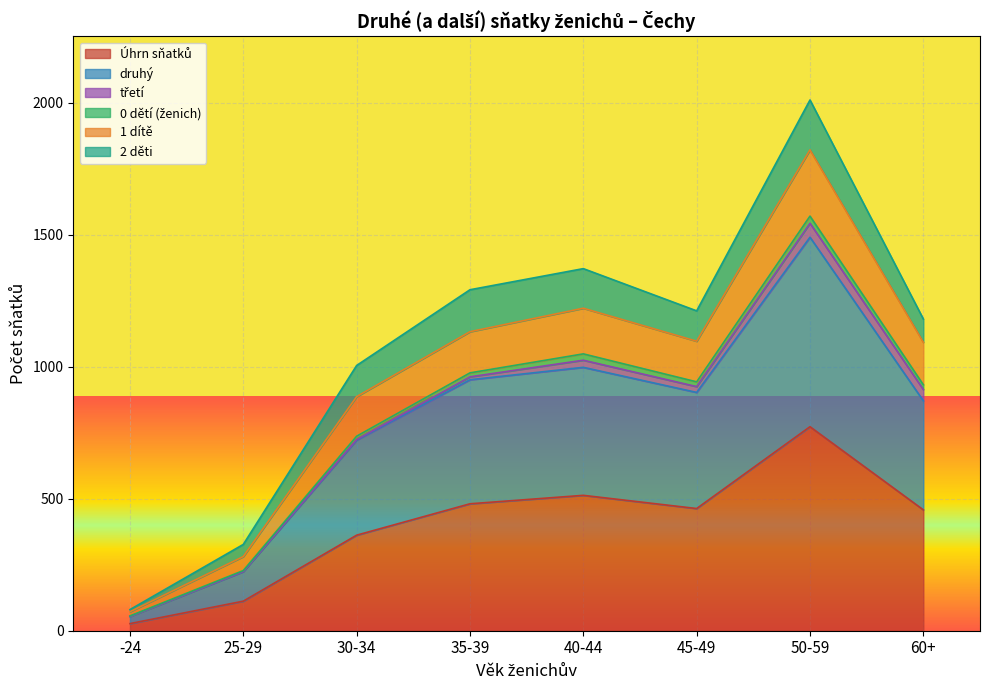

True or false: 1 dítě and Úhrn sňatků cross at least once.

False